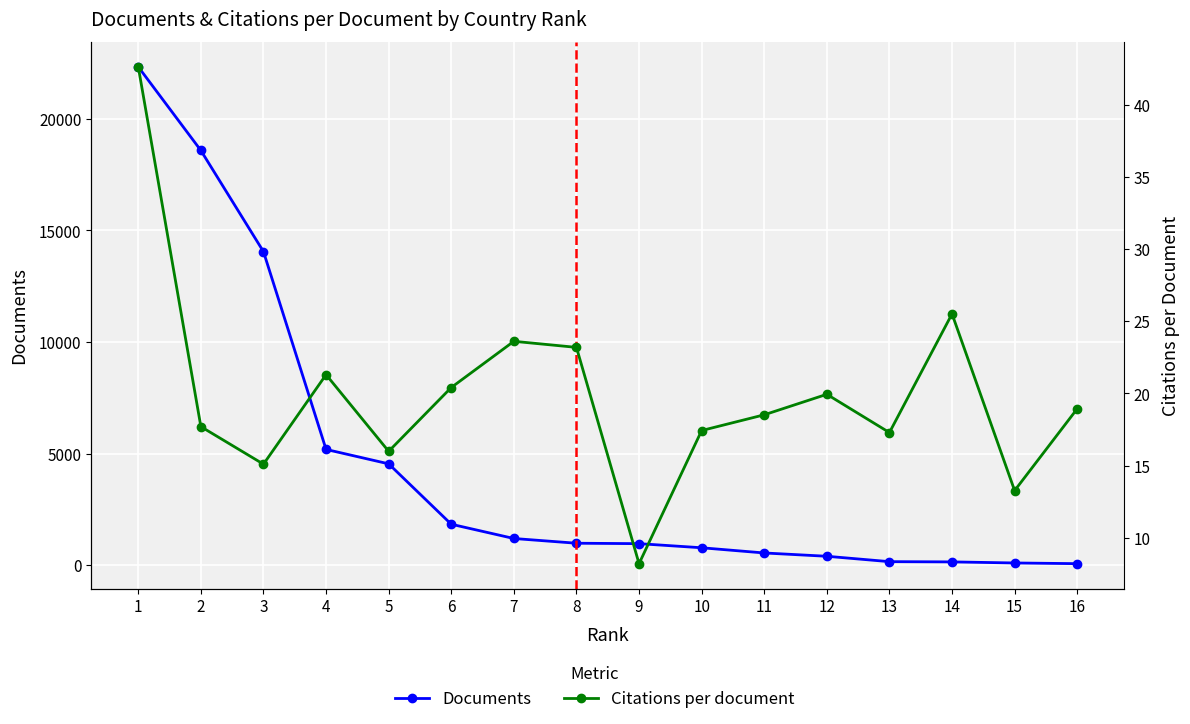

How many data points does each series have?

16